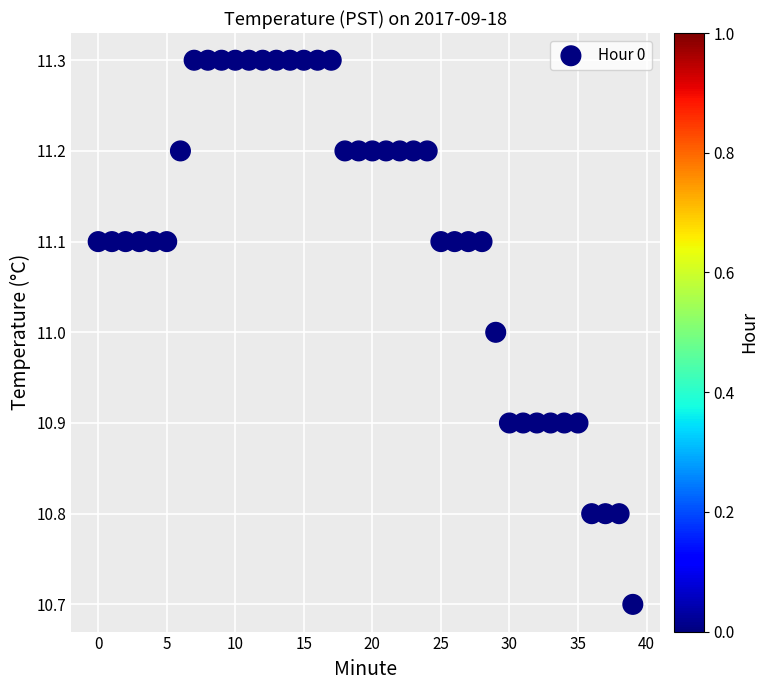

Count the number of points in this scatter plot.

40